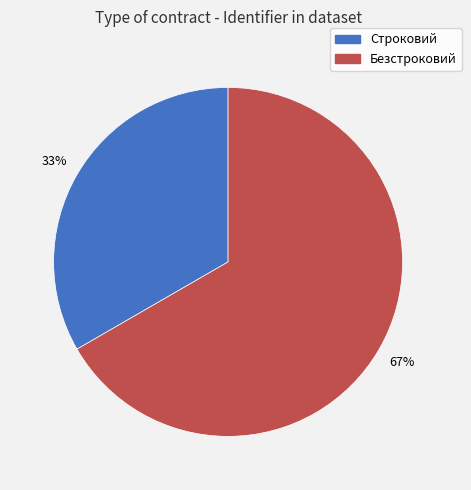

Is there any slice that represents more than half of the pie?

Yes